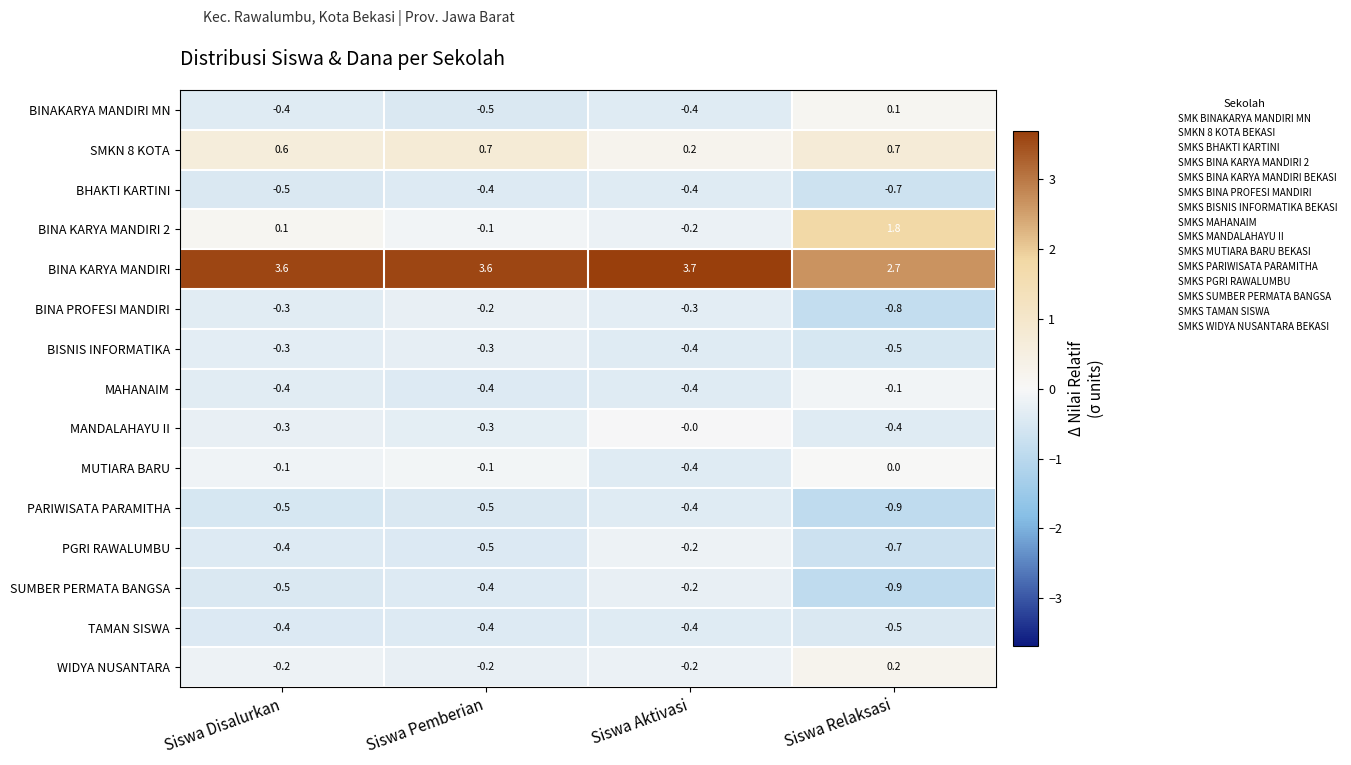

At how many categories does at least one series exceed 2?

4